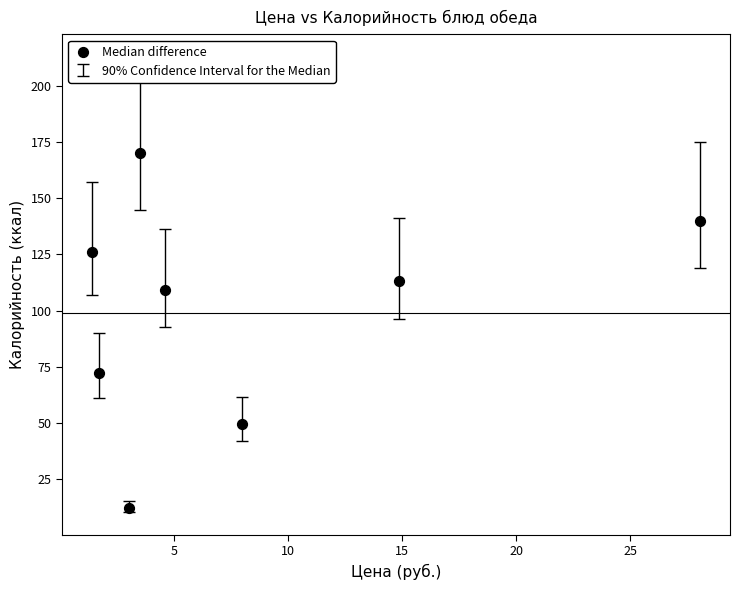

What is the average Y value?

99.0